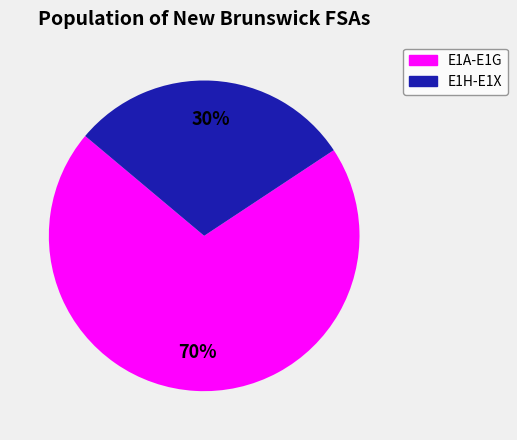

Is there a majority slice in this chart?

Yes